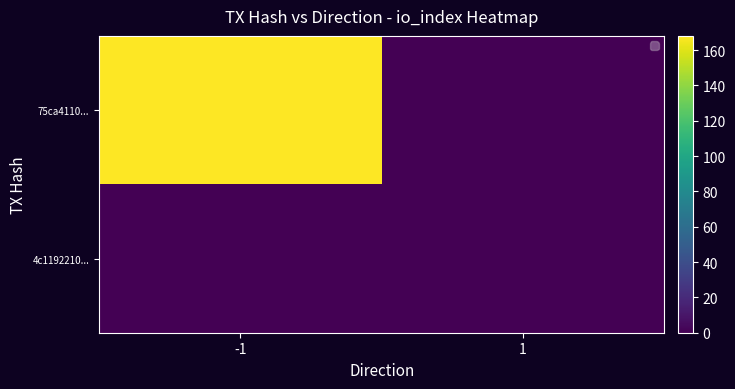

Between -1 and 1, which is larger?

-1